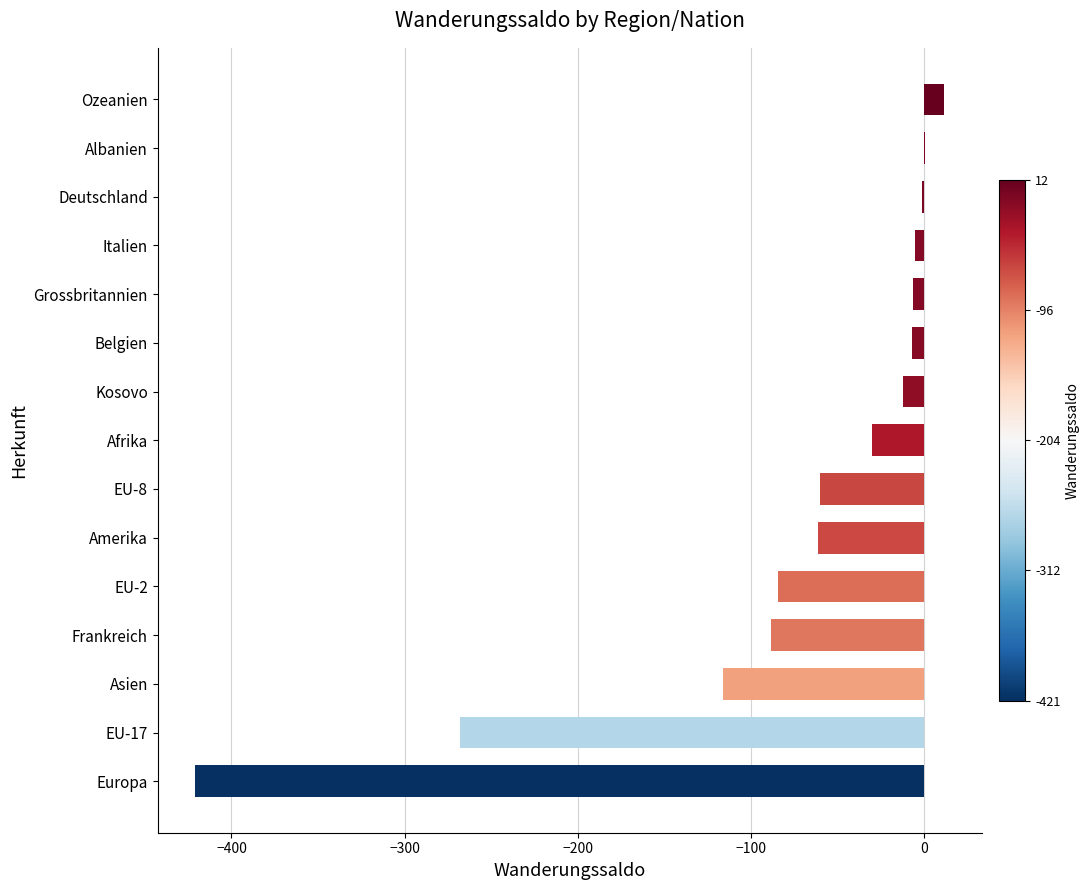

How many categories are shown in the chart?

15